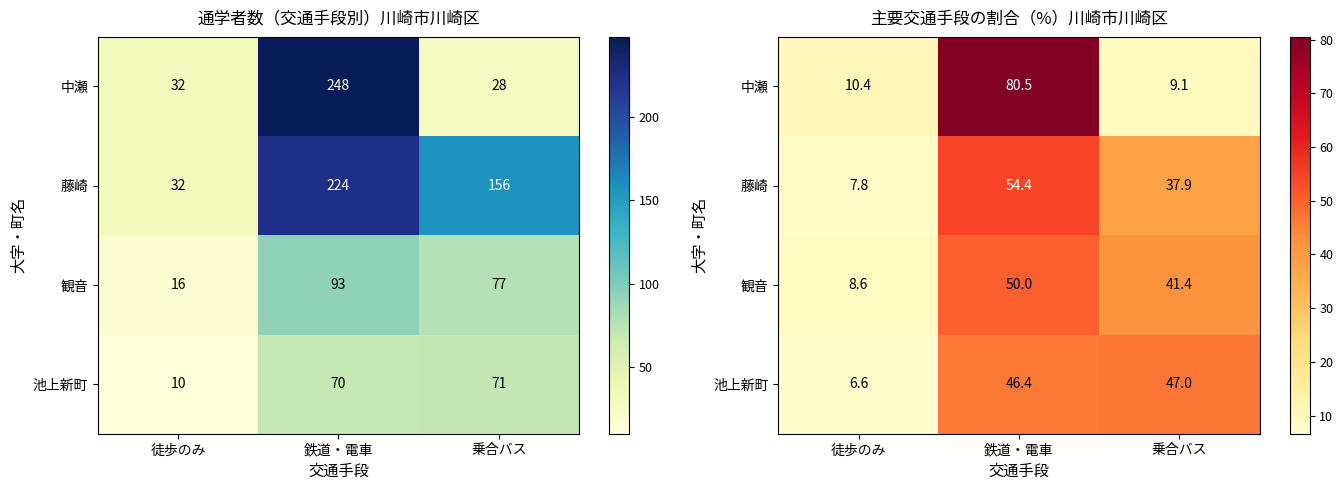

List the series in order of their peak value, lowest first.

池上新町, 観音, 藤崎, 中瀬